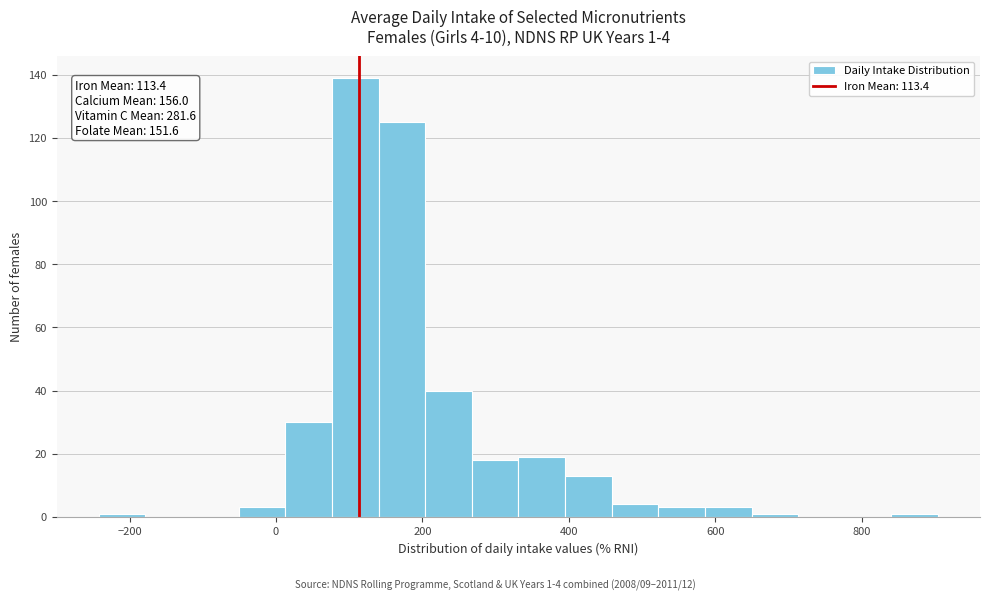

Read against the x-axis, roughly where is the centre of the tallest bar?

100